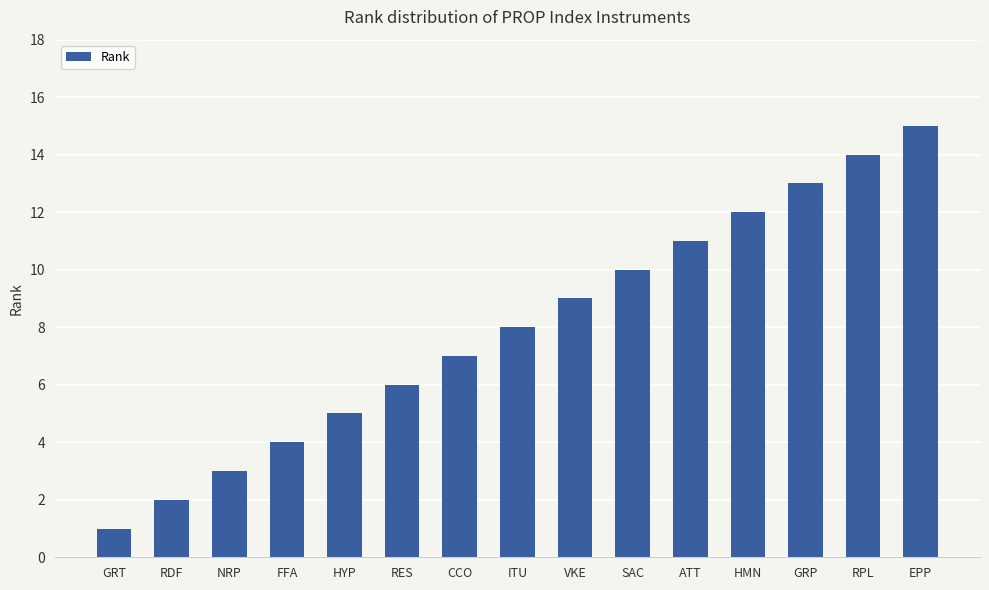

Reading left to right, extract all data points from this chart.

GRT=1	RDF=2	NRP=3	FFA=4	HYP=5	RES=6	CCO=7	ITU=8	VKE=9	SAC=10	ATT=11	HMN=12	GRP=13	RPL=14	EPP=15